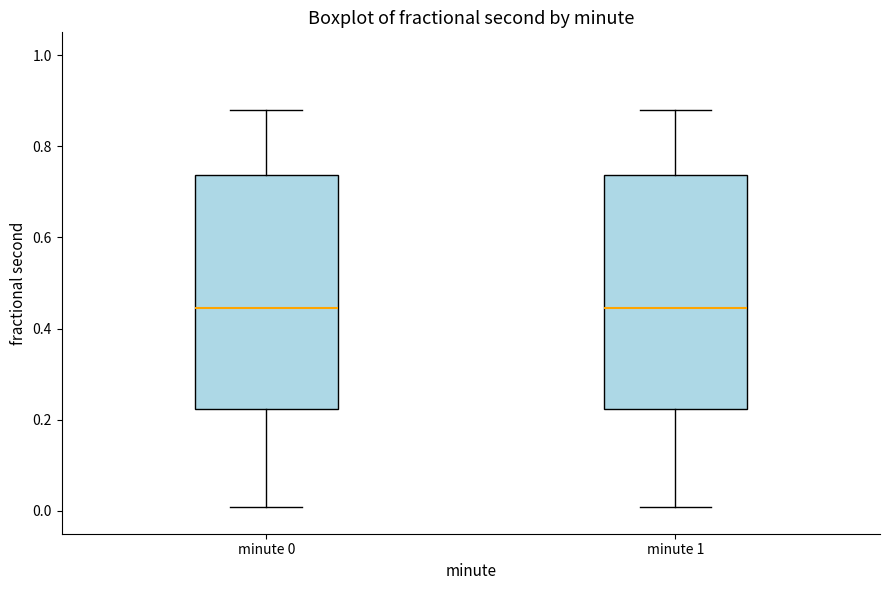

Reading left to right, transcribe this box plot: for each box, give where its median line is, the range the box spans, and where its two whiskers end, as read against the y-axis. The values are not printed on the chart, so give them approximately, as read against the axis.

minute 0: median 0.44, box 0.22 to 0.74, whiskers 0.00 to 0.88
minute 1: median 0.44, box 0.22 to 0.74, whiskers 0.00 to 0.88